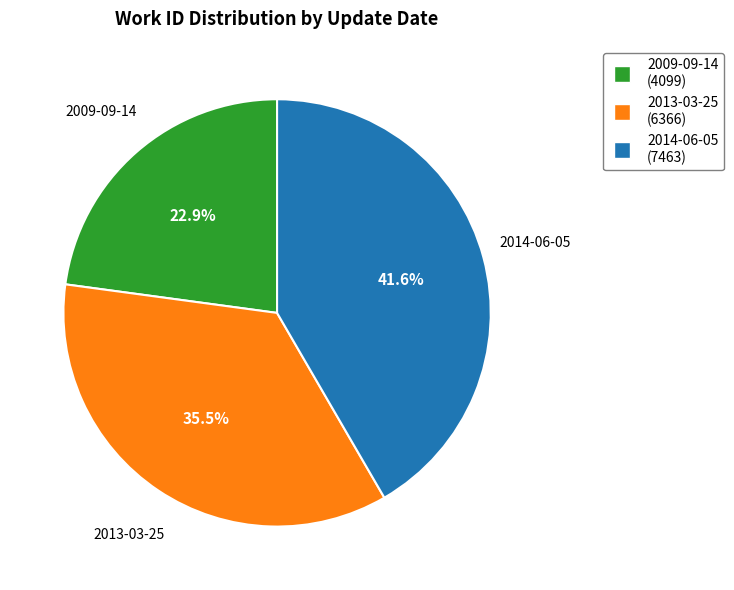

Is there a majority slice in this chart?

No